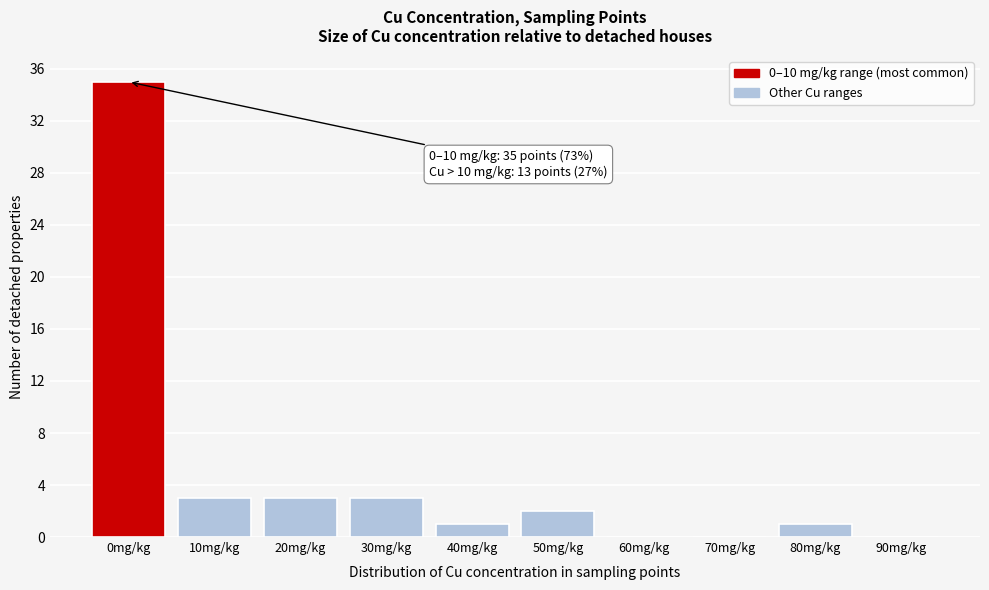

Reading right to left, transcribe all the data shown in this chart.

90mg/kg=0	80mg/kg=1	70mg/kg=0	60mg/kg=0	50mg/kg=2	40mg/kg=1	30mg/kg=3	20mg/kg=3	10mg/kg=3	0mg/kg=35